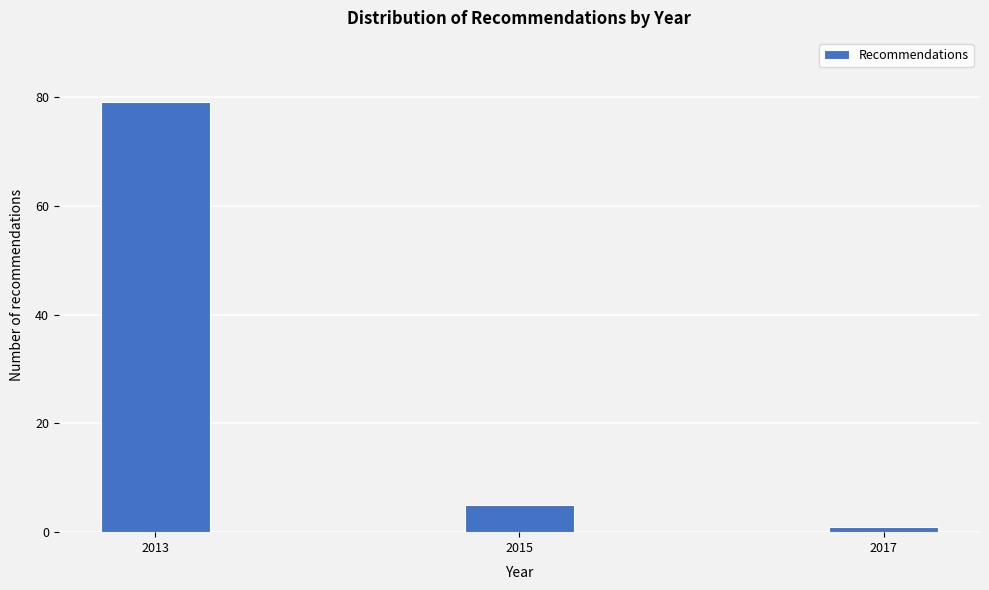

Reading right to left, transcribe all the data shown in this chart.

2017=1	2015=5	2013=79